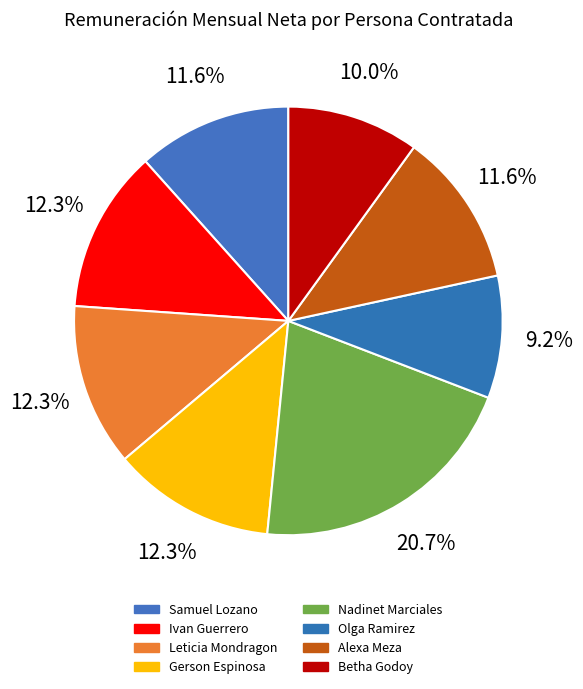

Does Coordinador Administrativo (Nadinet Marciales) account for over 50% of the chart?

No